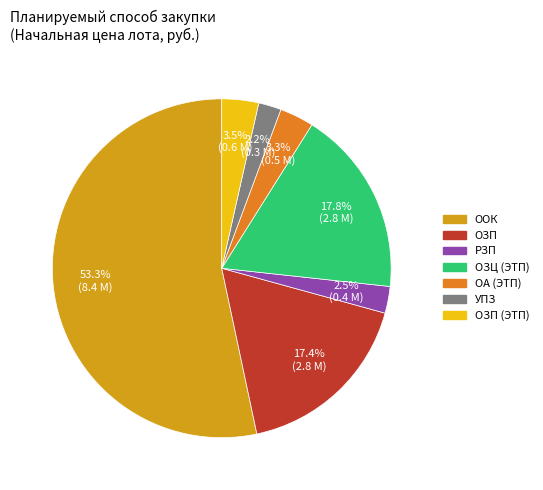

Is there any slice that represents more than half of the pie?

Yes